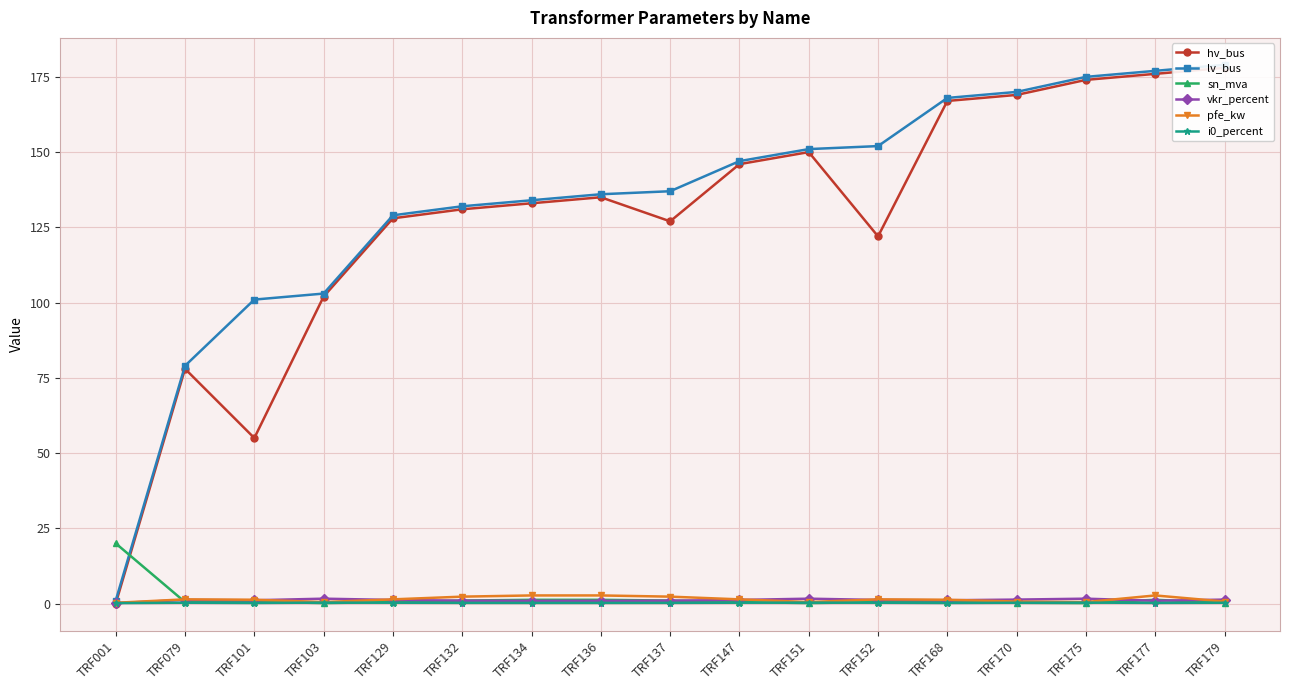

True or false: lv_bus and i0_percent cross at least once.

False